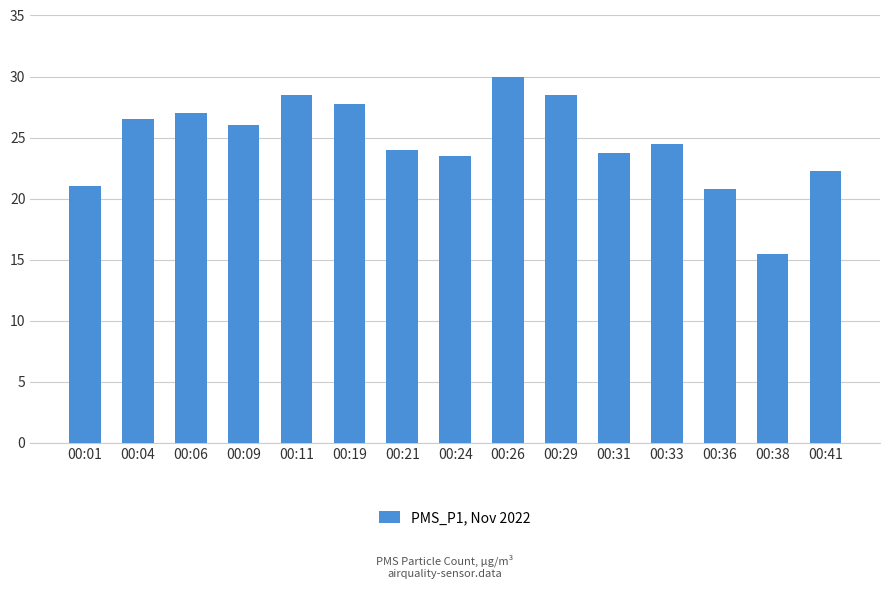

What is the greatest value displayed?

30.0